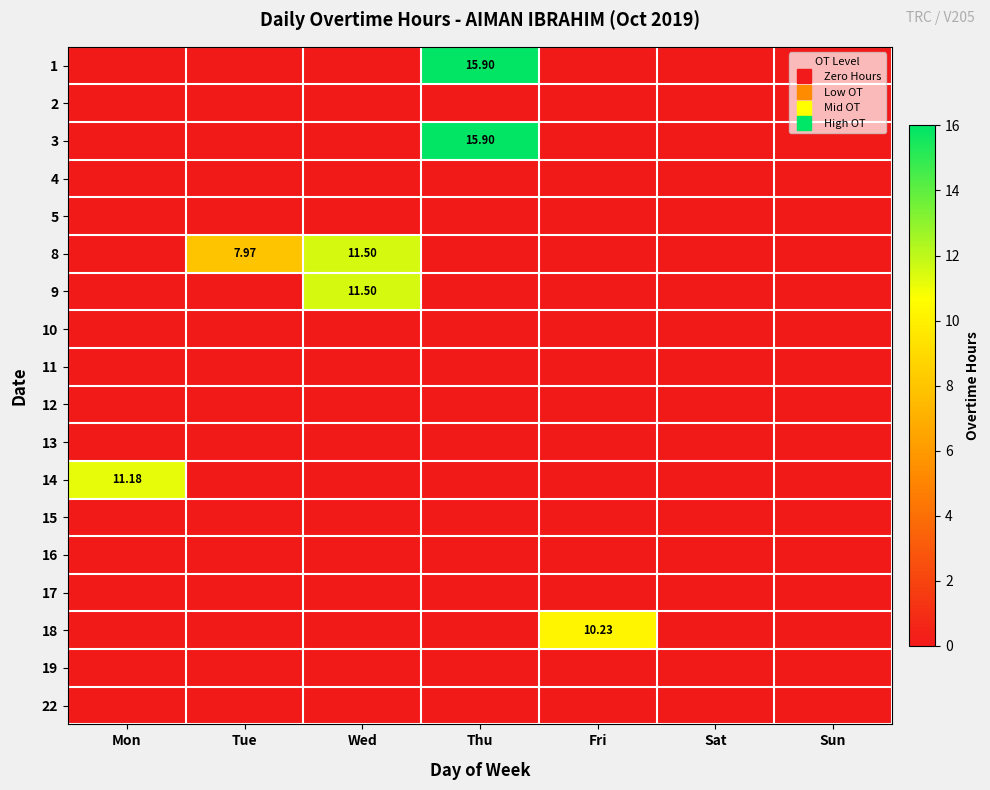

Is the value of 15 at Mon greater than the value of 4 at Fri?

No